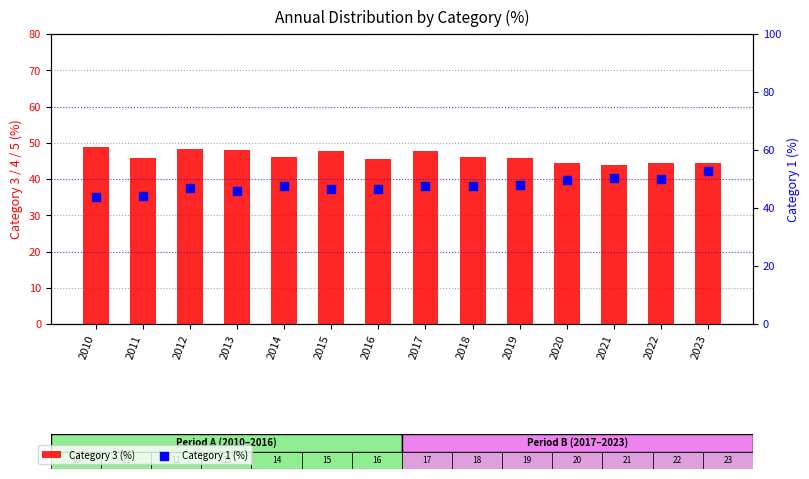

At which category is the sum across all series the highest?

2023